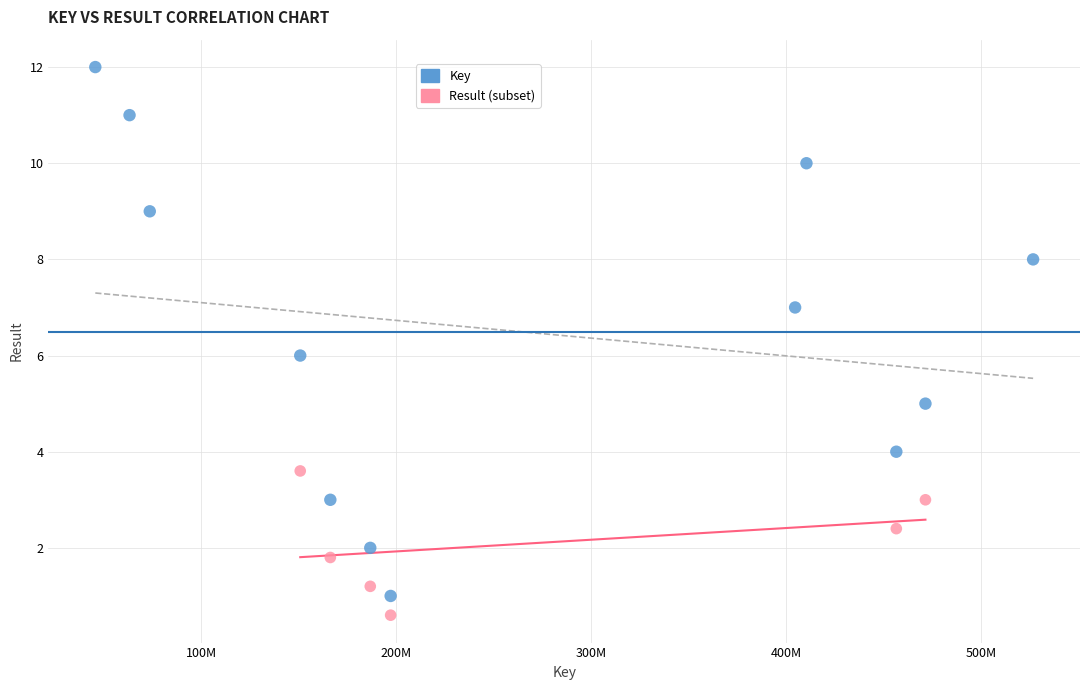

Which series reaches the maximum Y coordinate?

Key